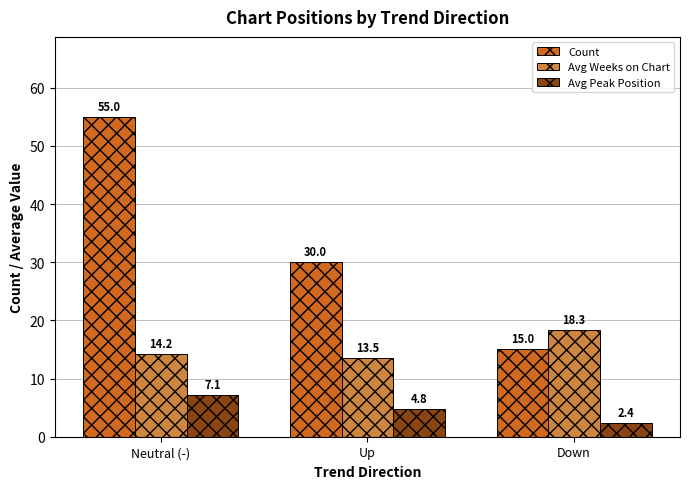

What is the label of the 1st bar from the right?

Down